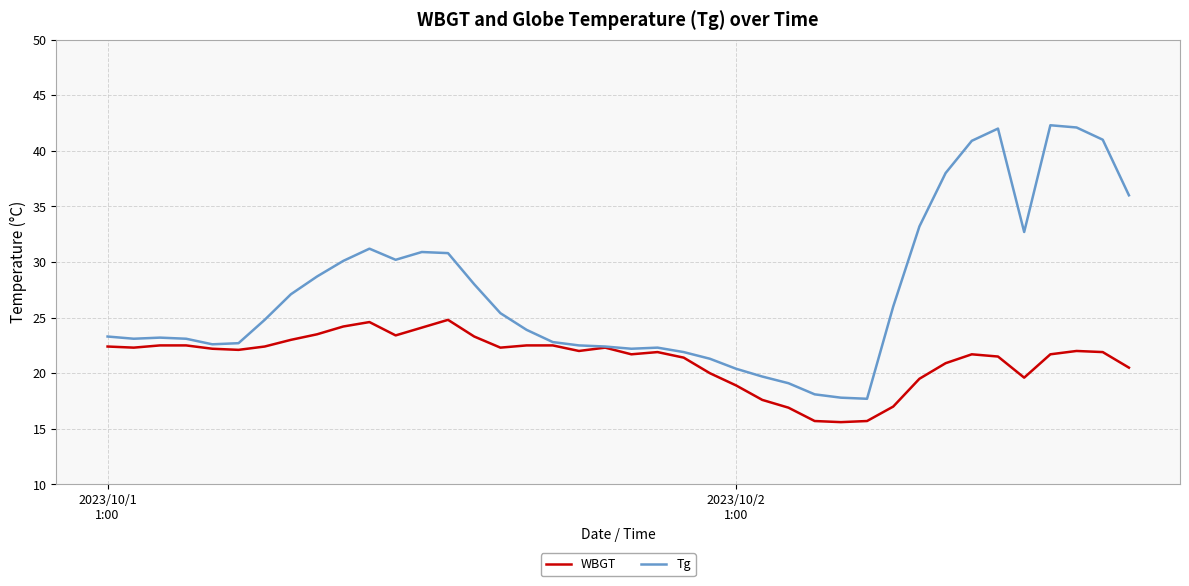

What is the smallest value displayed?

15.6